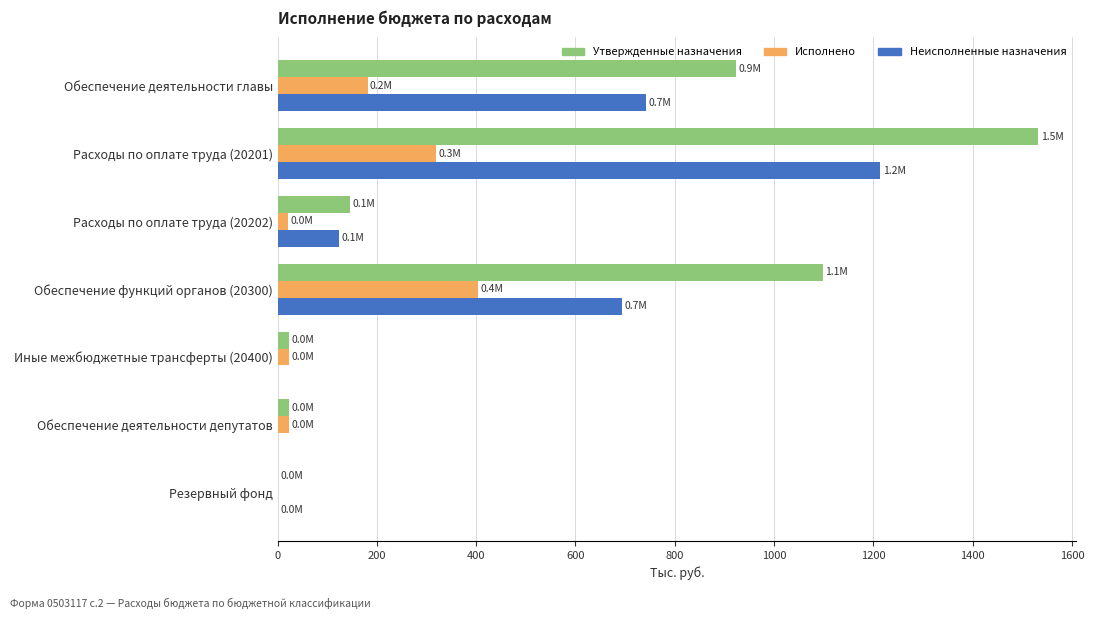

What is the highest value of the Исполнено series?

403.7